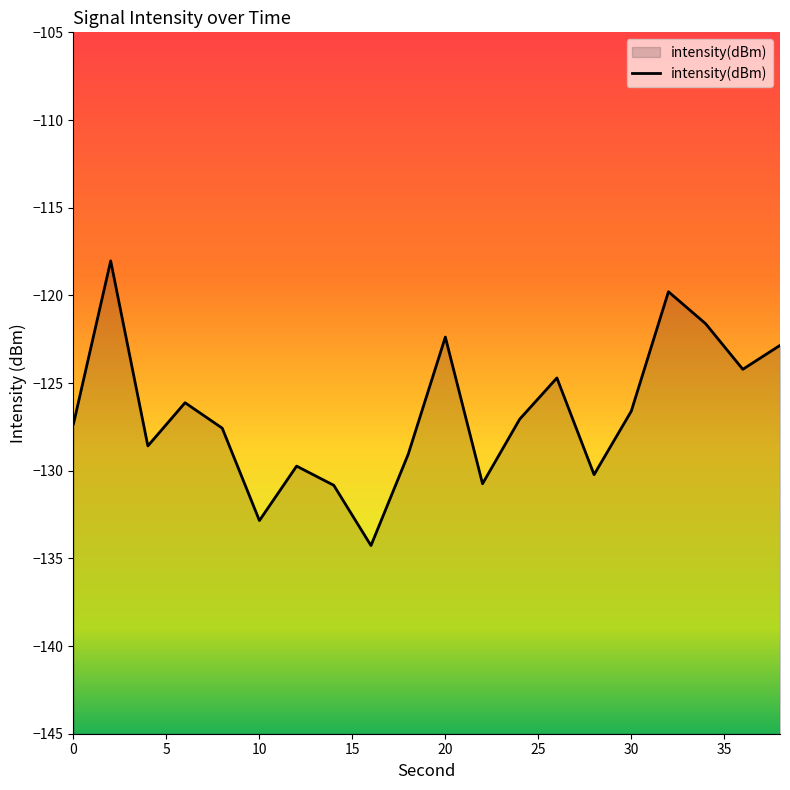

What is the difference between the maximum and minimum values?

16.2